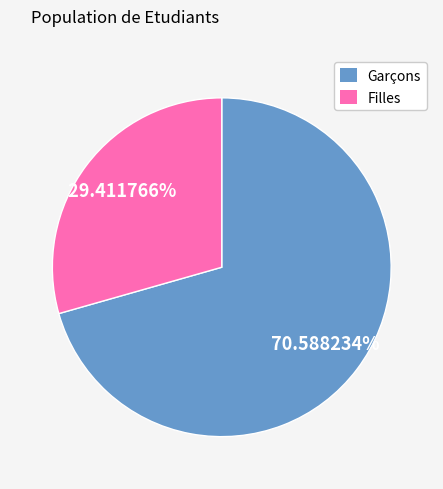

Does any single category account for the majority?

Yes